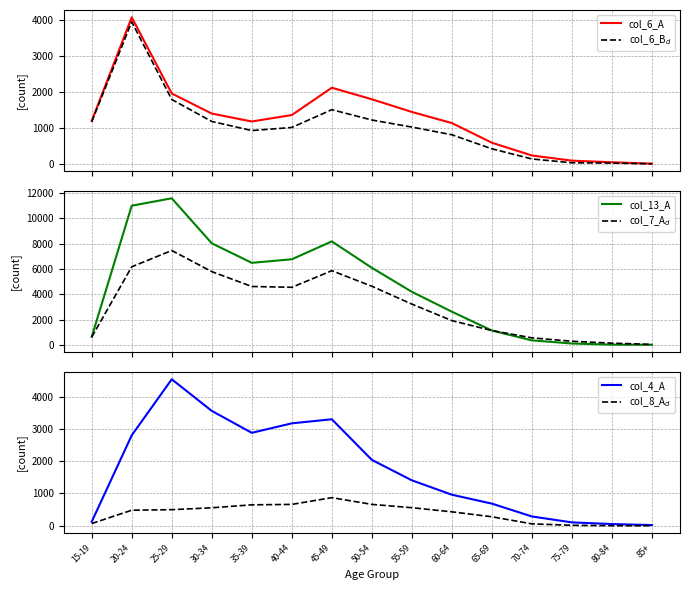

What is the sum of the col_7_A$_d$ values at 85+ and 60-64?

1962